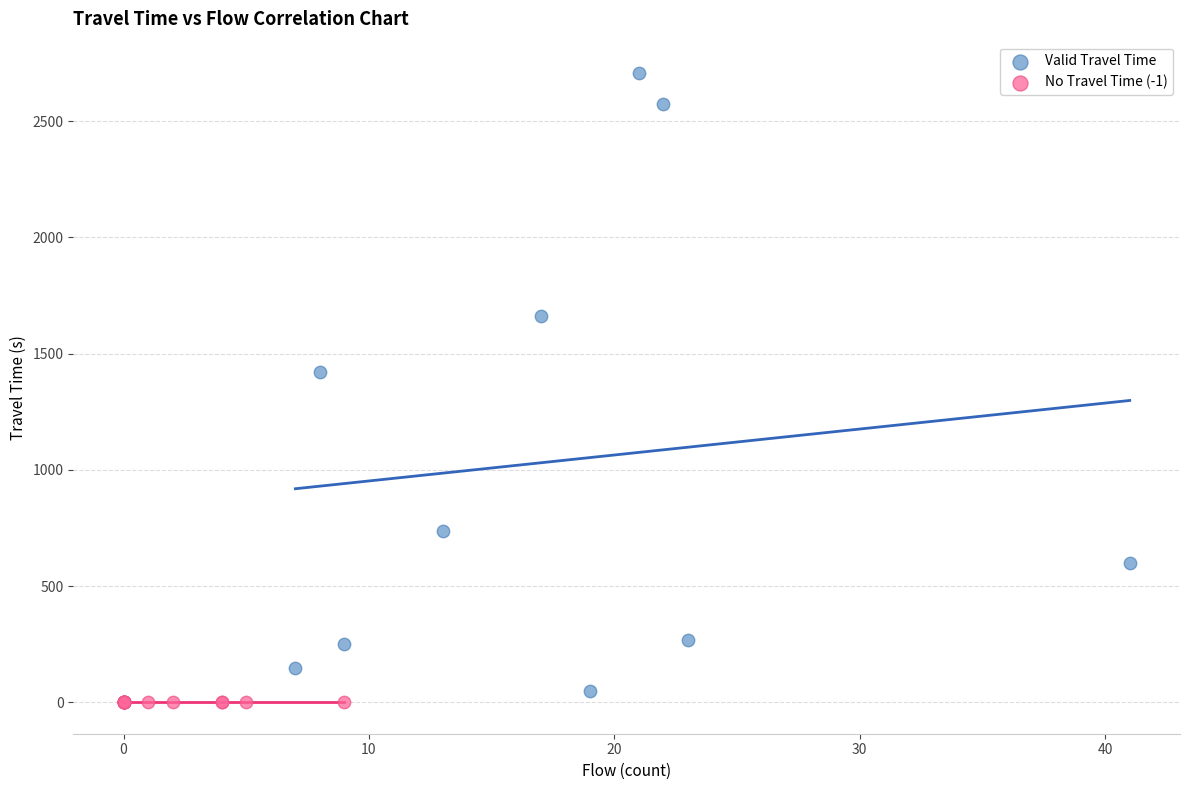

Which series contains the highest Y value?

Valid Travel Time